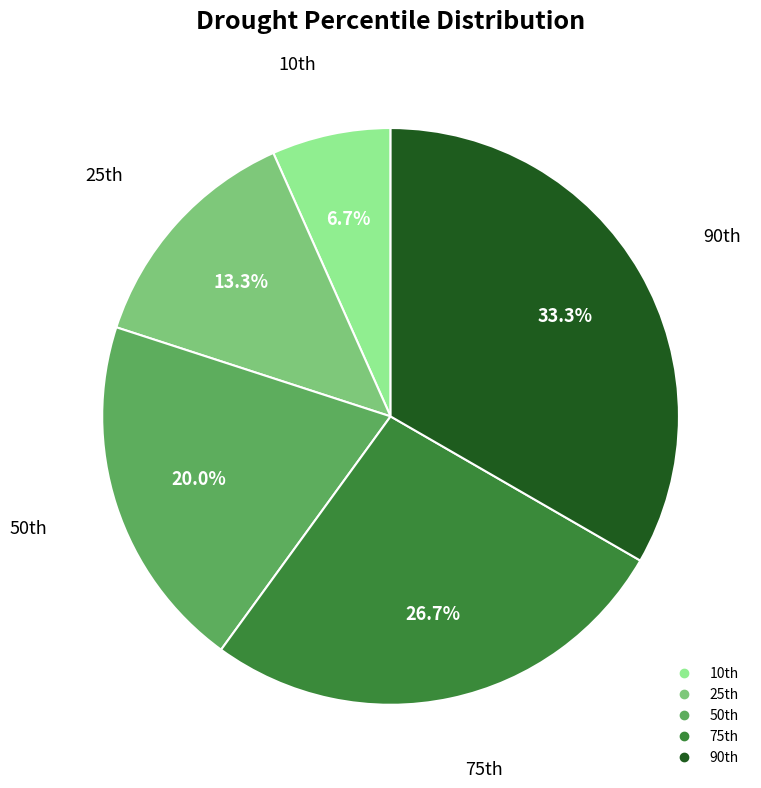

Which category has the smallest portion of the pie?

10th